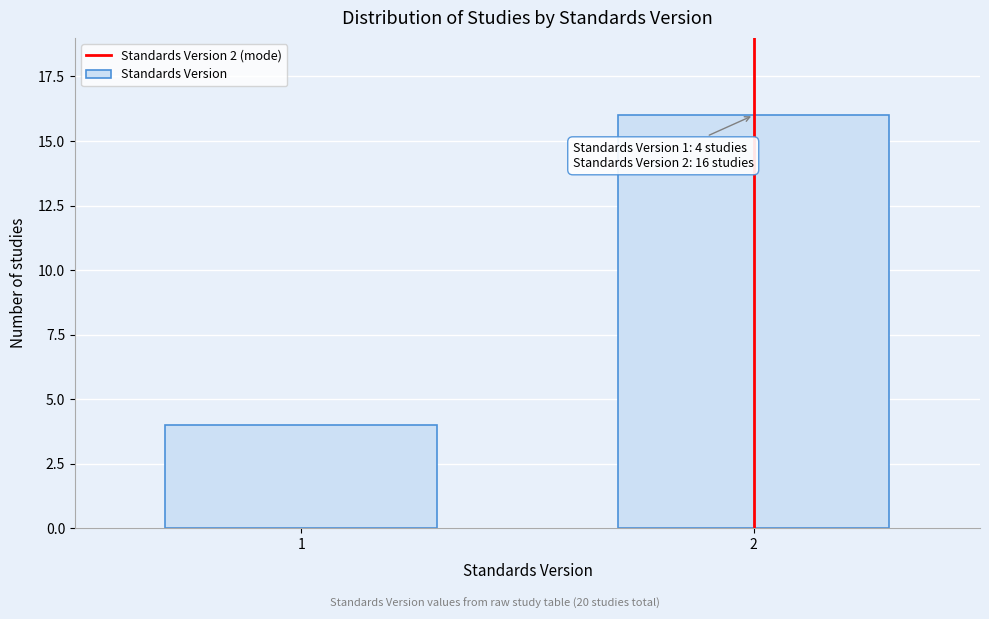

Reading left to right, transcribe all the data shown in this chart.

4	16